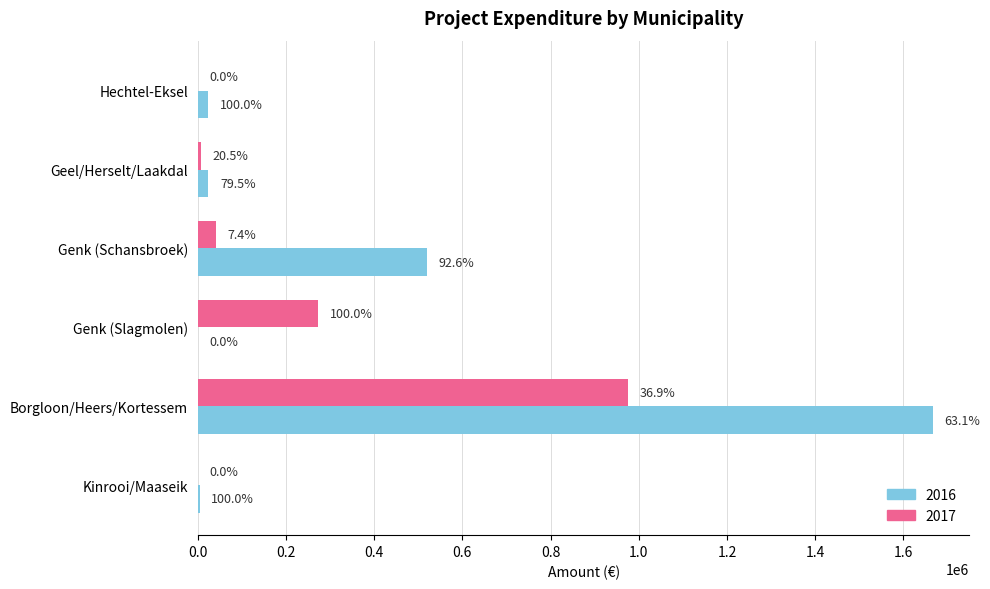

What are all the series names shown in the legend?

2016, 2017